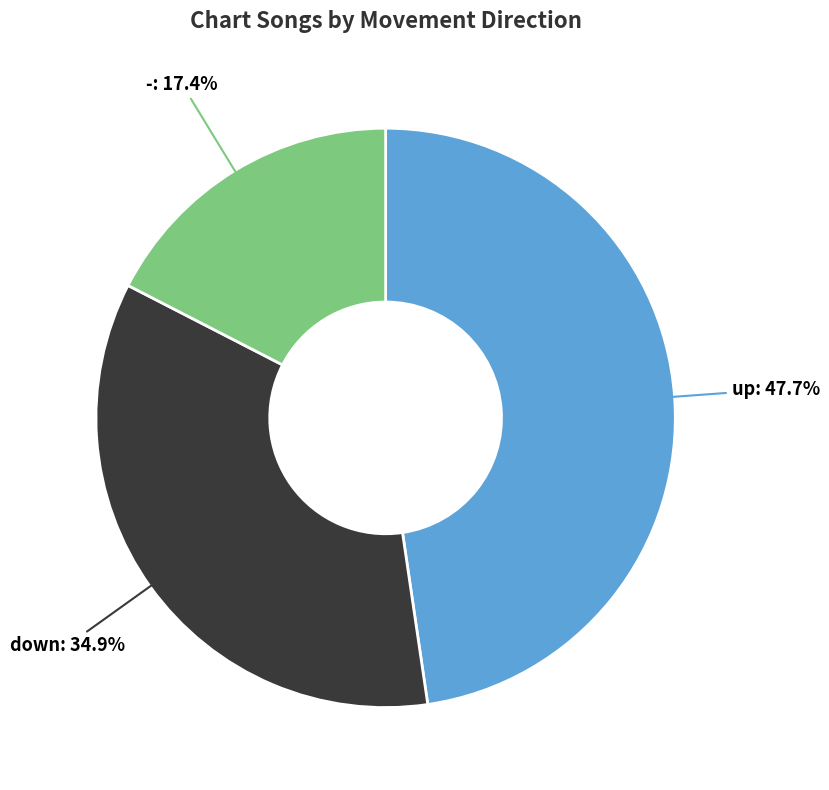

Does any single category account for the majority?

No